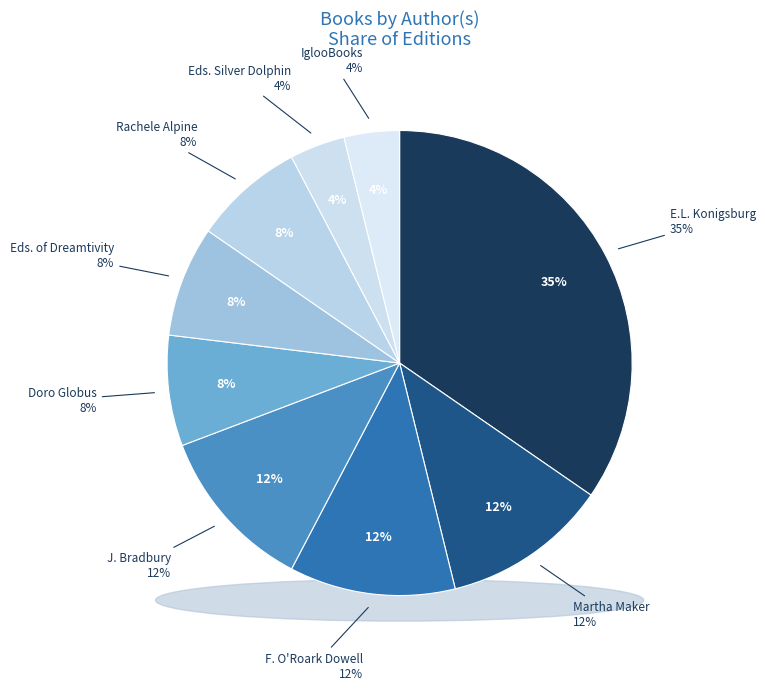

What is the smallest slice in the pie chart?

Editors of Silver Dolphin Books